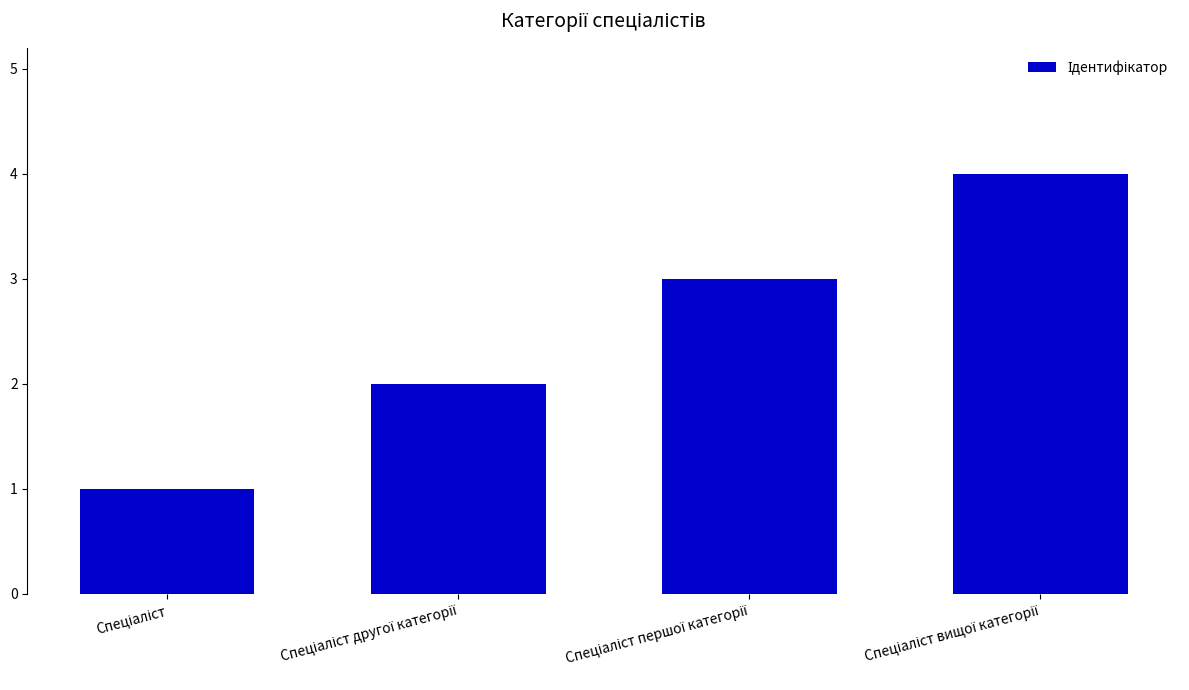

What is the difference between the maximum and minimum values?

3